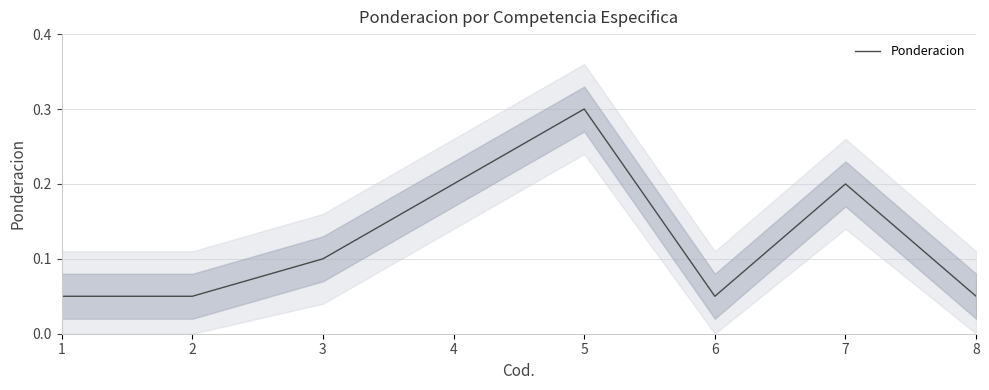

List the labels in order of value, largest first.

5, 4, 7, 3, 1, 2, 6, 8